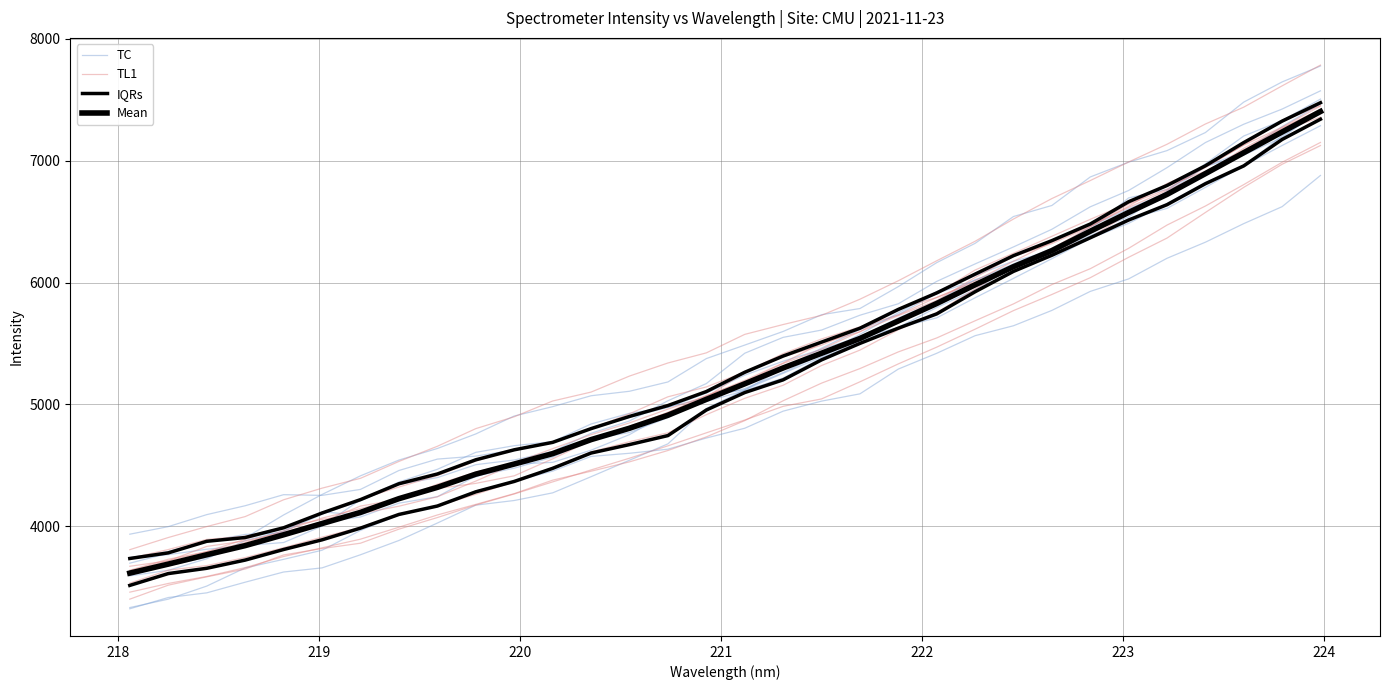

What is the difference between the maximum and minimum values in the TL1 series?

3744.9